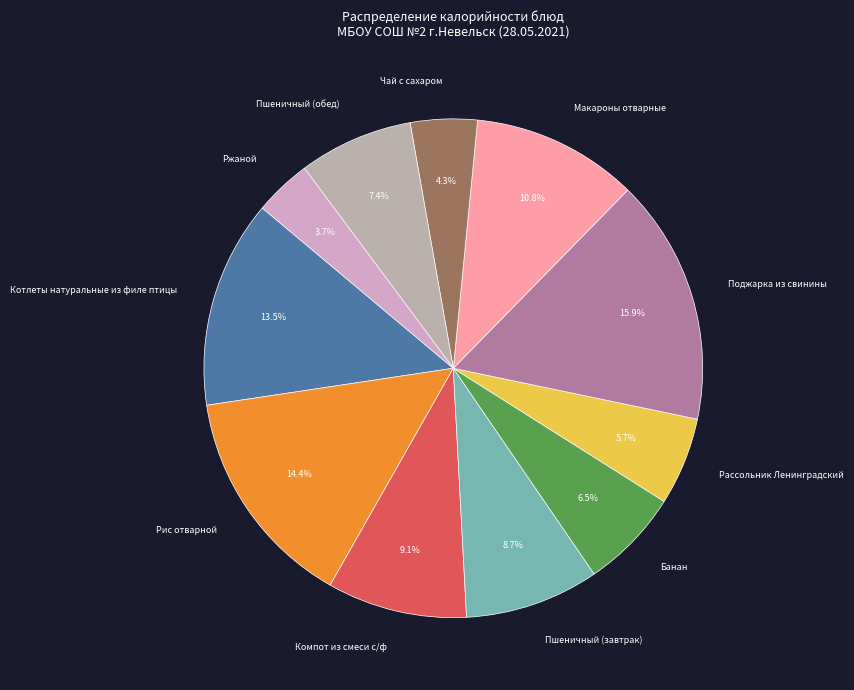

The Компот из смеси с/ф slice represents 9% of the pie. True or false?

True